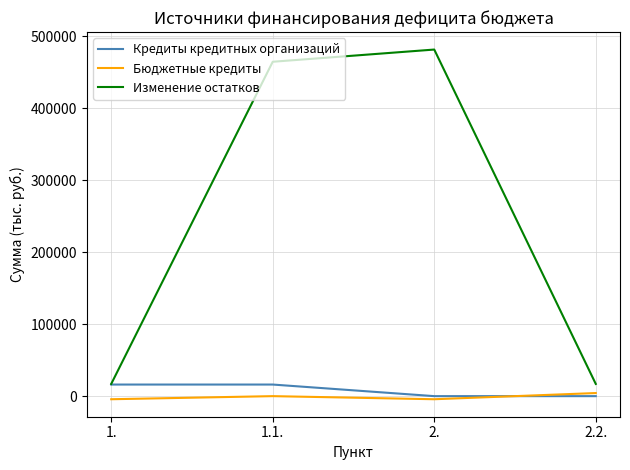

True or false: Изменение остатков and Бюджетные кредиты cross at least once.

False